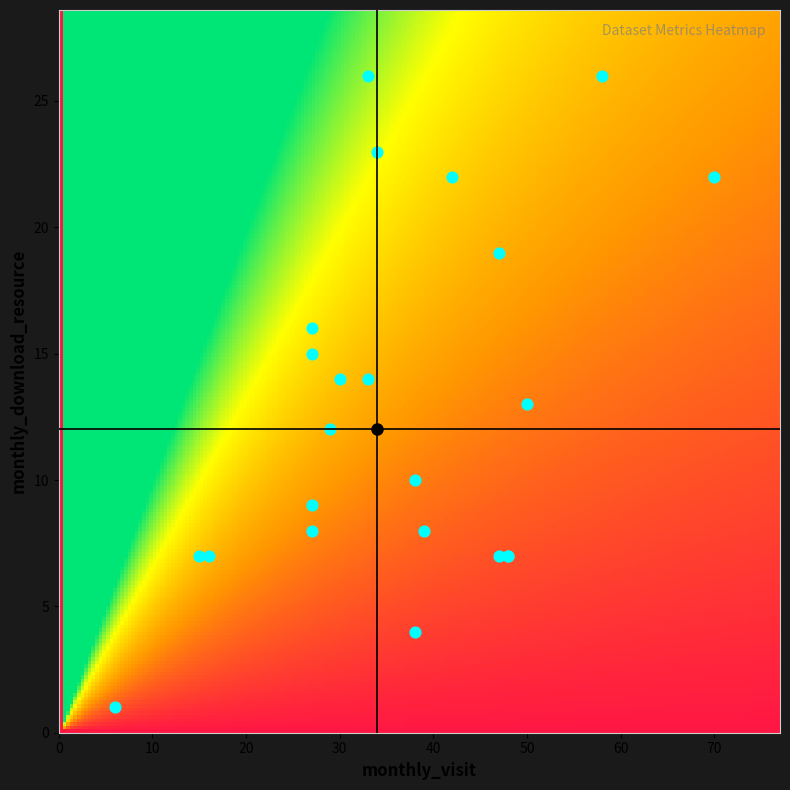

The 2024-04 series shows 7 at monthly_download_resource. True or false?

False